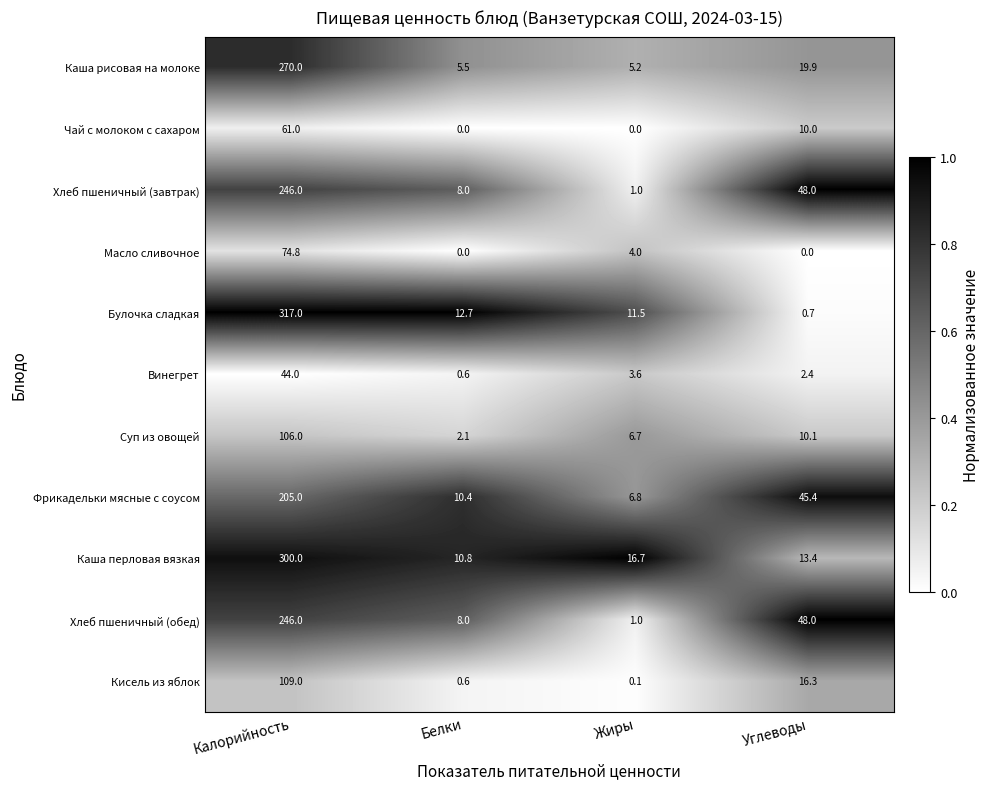

Which label corresponds to the largest value in the chart?

Калорийность